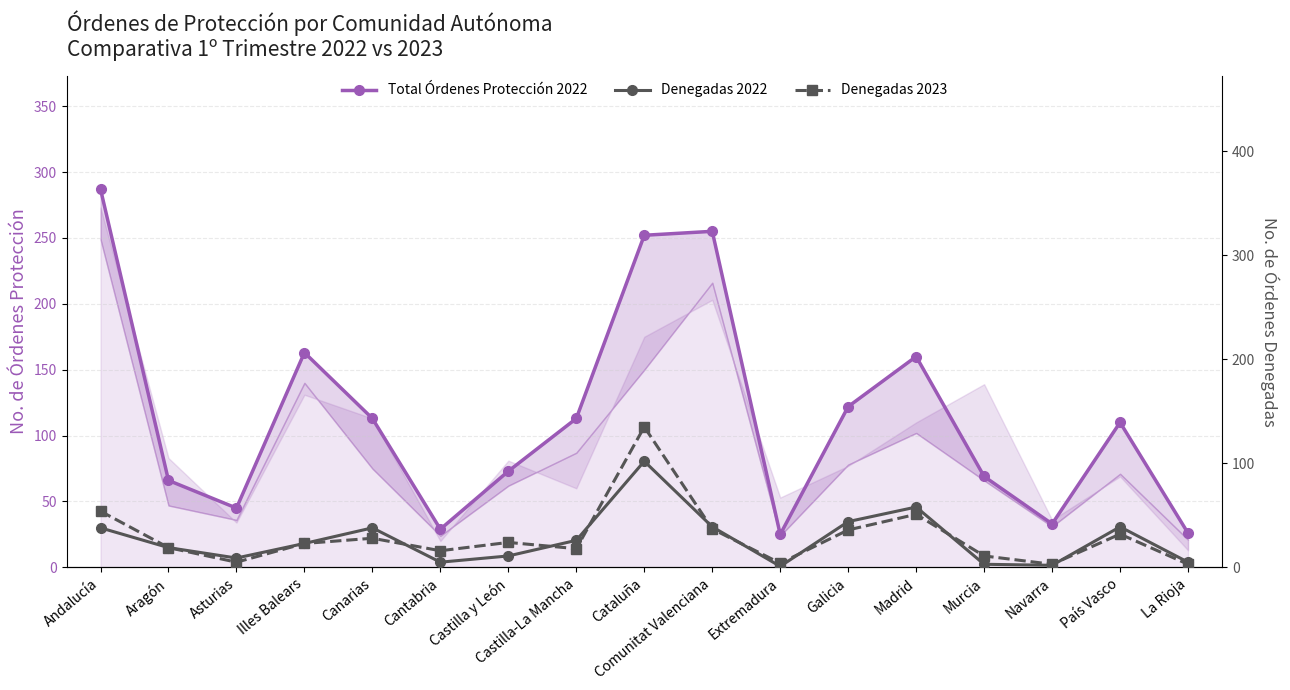

List the labels in order of Total Órdenes Protección 2022 value, smallest first.

Extremadura, La Rioja, Cantabria, Navarra, Asturias, Aragón, Murcia, Castilla y León, País Vasco, Canarias, Castilla-La Mancha, Galicia, Madrid, Illes Balears, Cataluña, Comunitat Valenciana, Andalucía